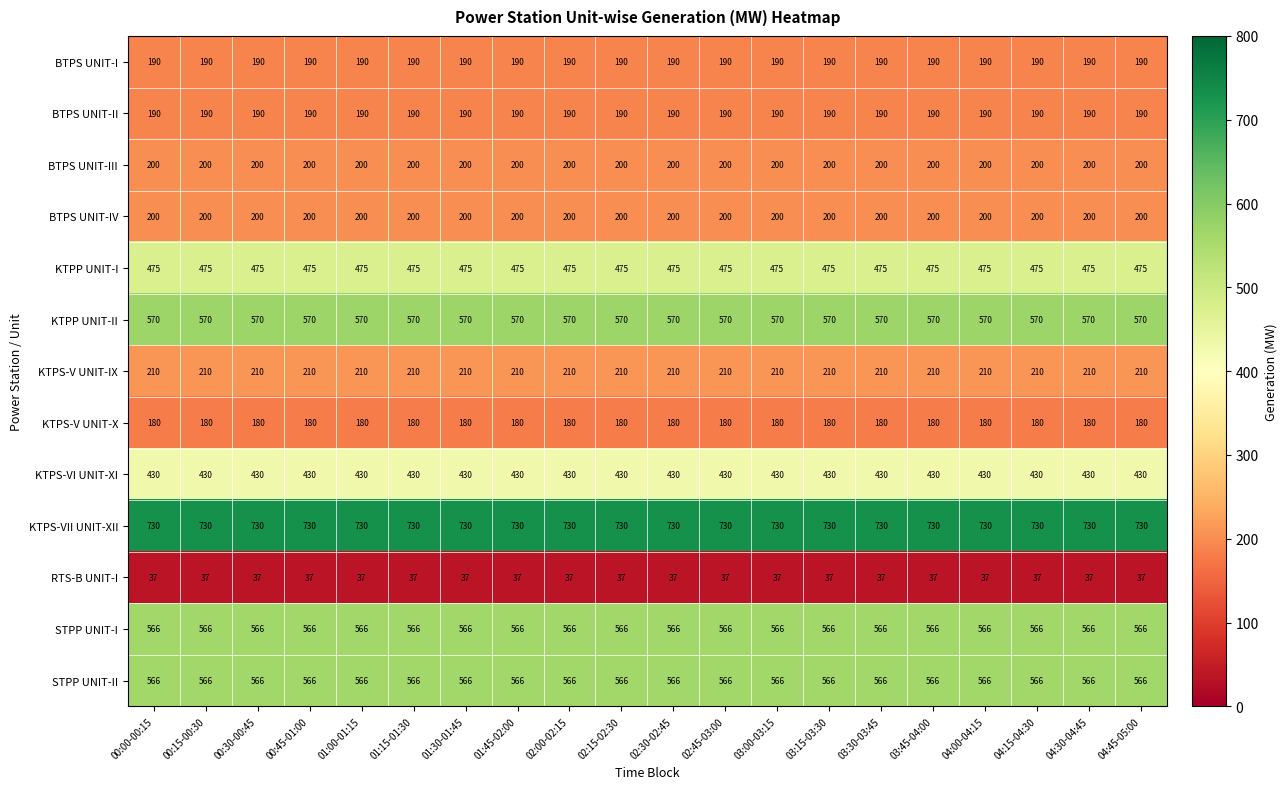

What is the minimum value shown in the chart?

37